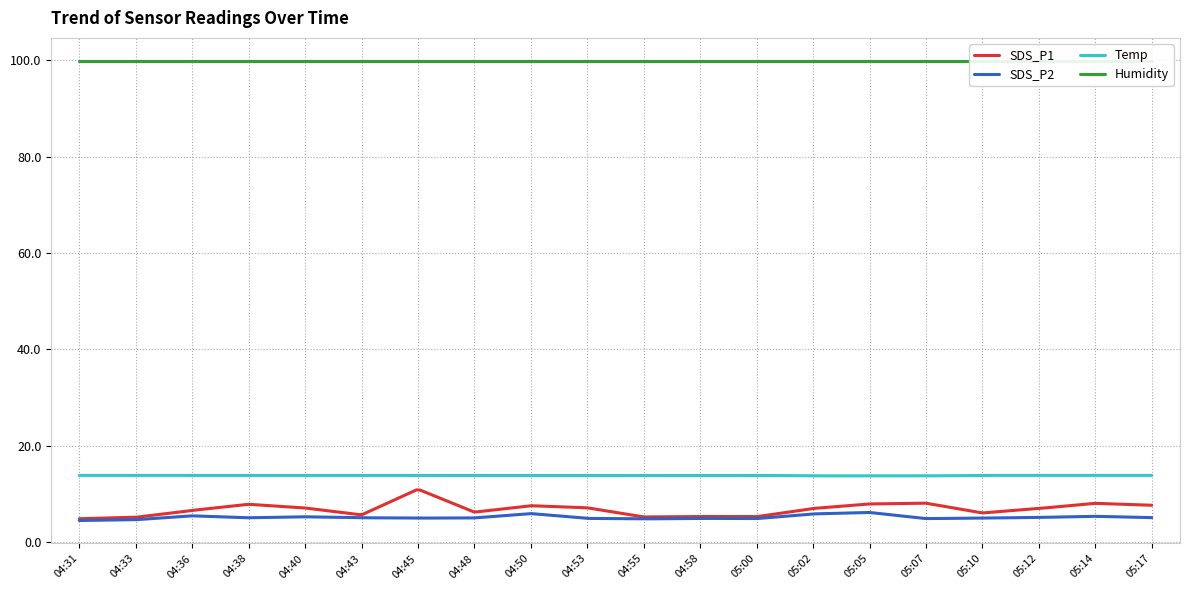

Which series has the largest total across all categories?

Humidity